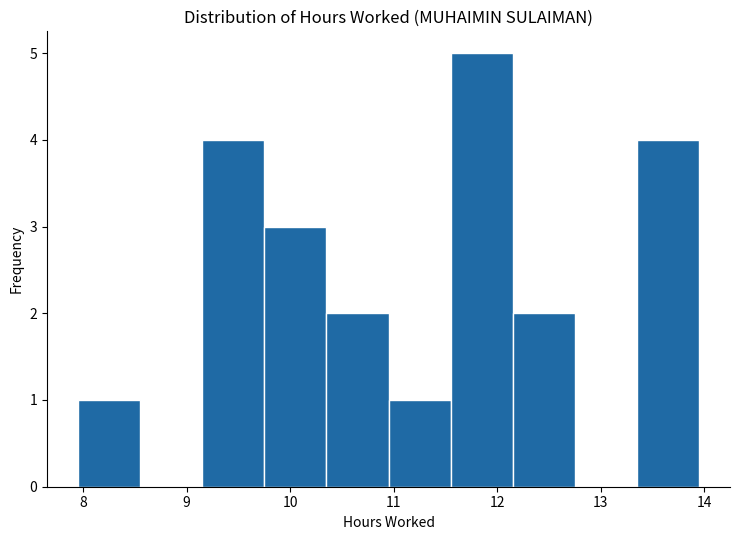

Which range on the x-axis has the tallest bar?

11.55 to 12.15